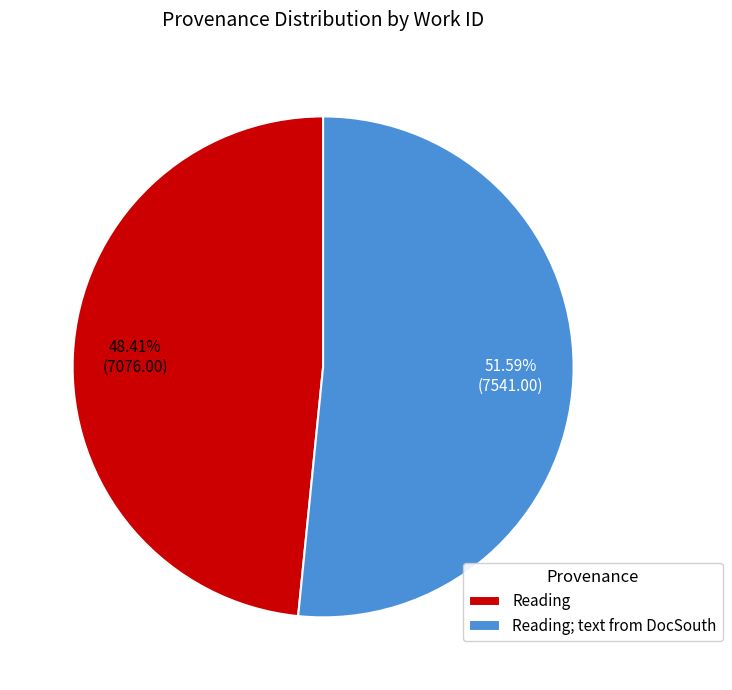

Count the number of slices in the pie.

2